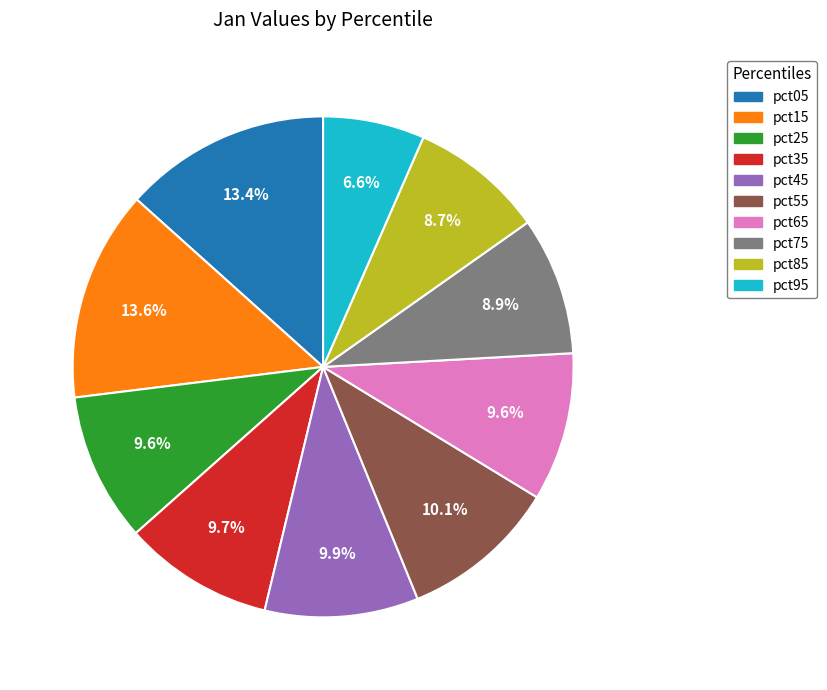

How many segments does this pie chart have?

10